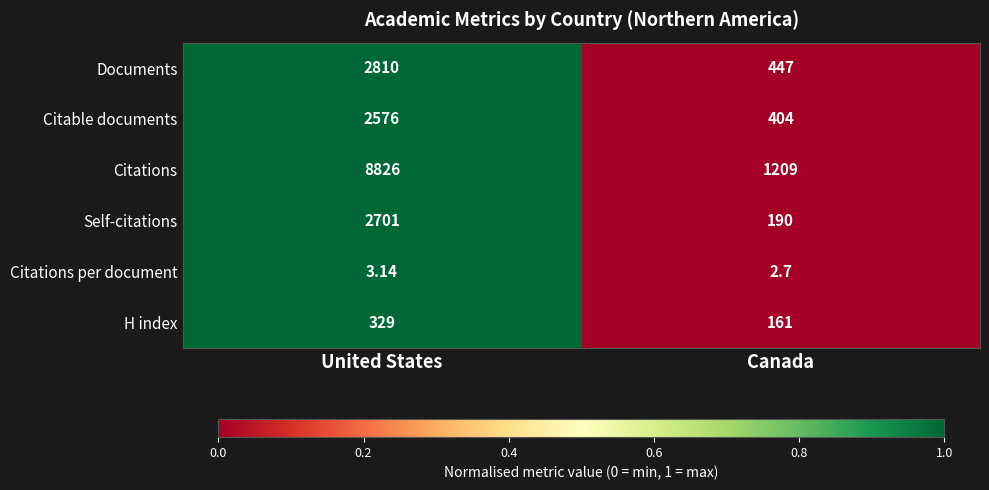

Rank the series at United States from highest to lowest value.

Citations, Documents, Self-citations, Citable documents, H index, Citations per document